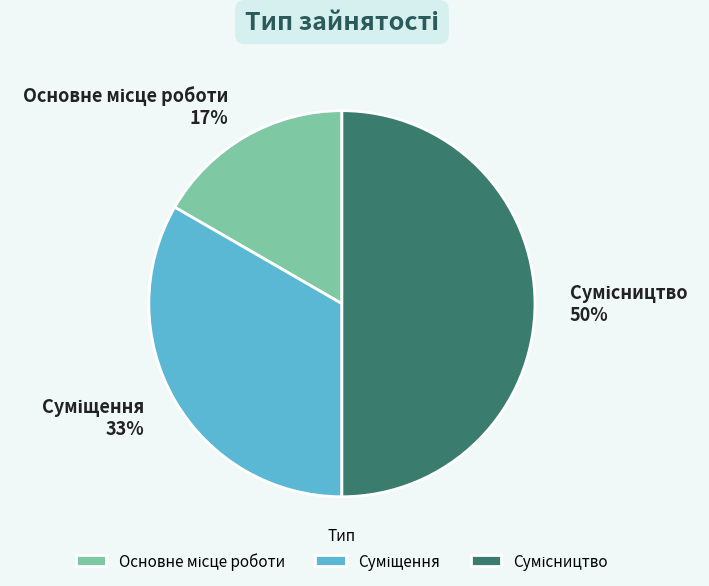

To the nearest percent, what is the difference between the largest and smallest slice percentages?

33%